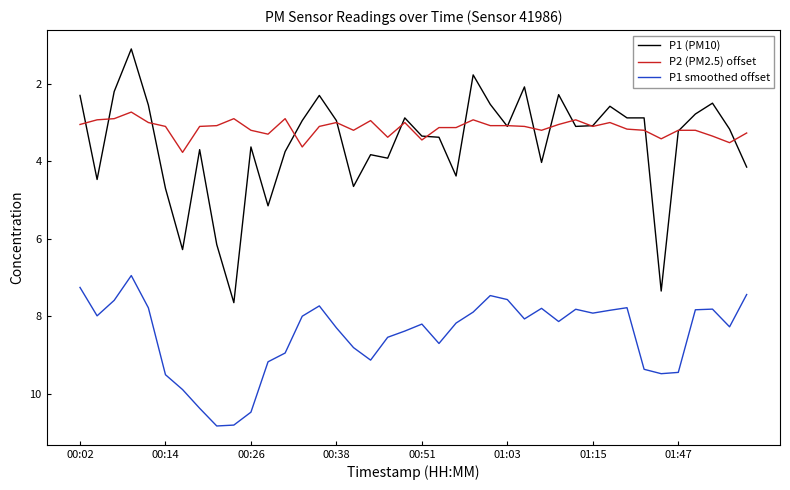

True or false: P2 (PM2.5) offset and P1 smoothed offset intersect in this chart.

False